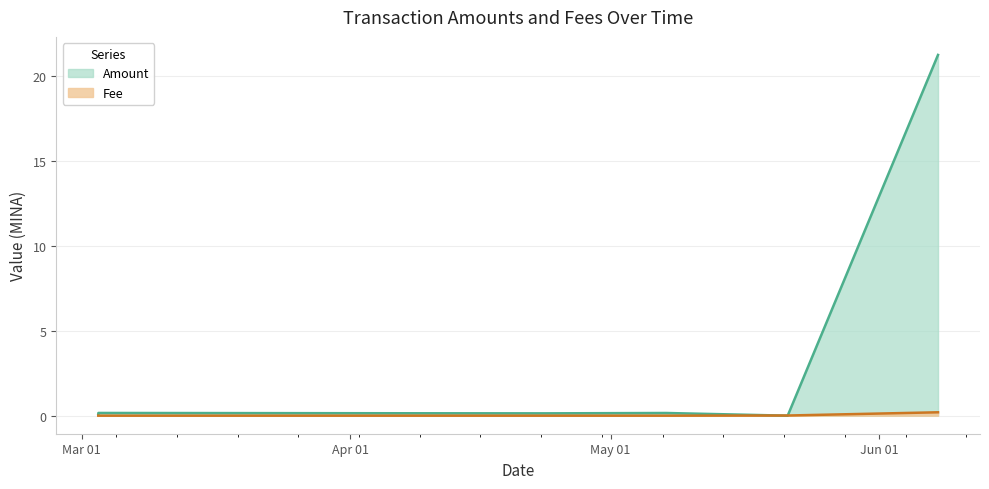

Which category has the lowest value across all series?

2024-05-21 10:00:00